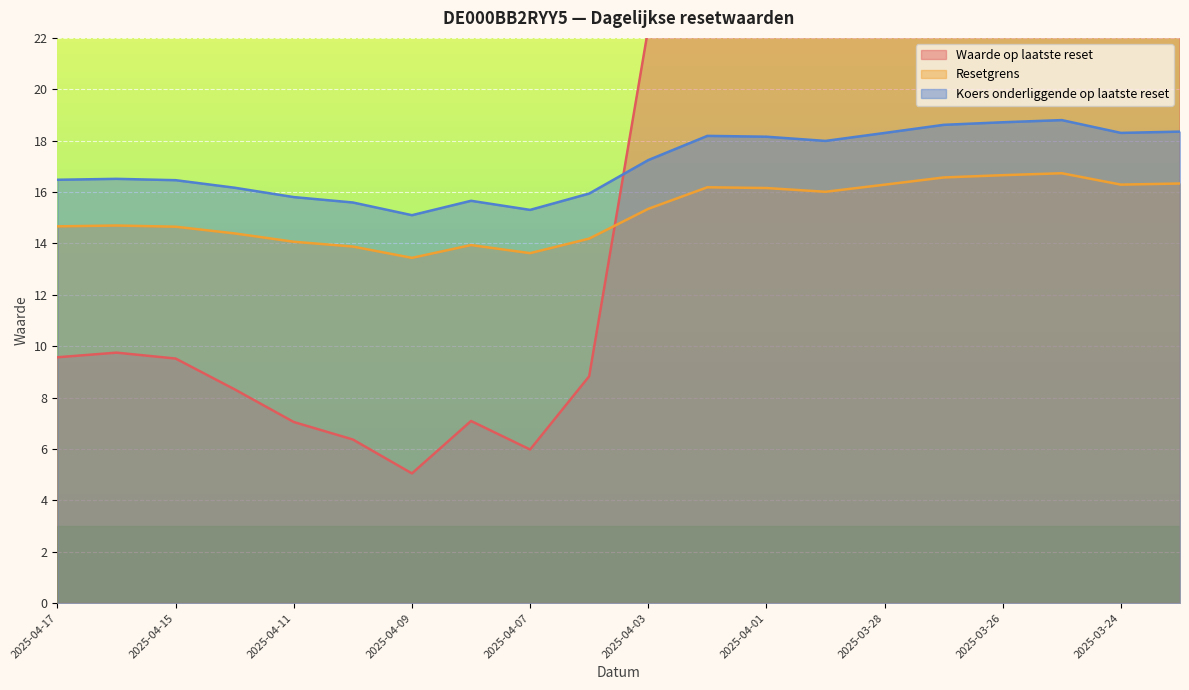

At which category is the sum across all series the highest?

2025-03-25